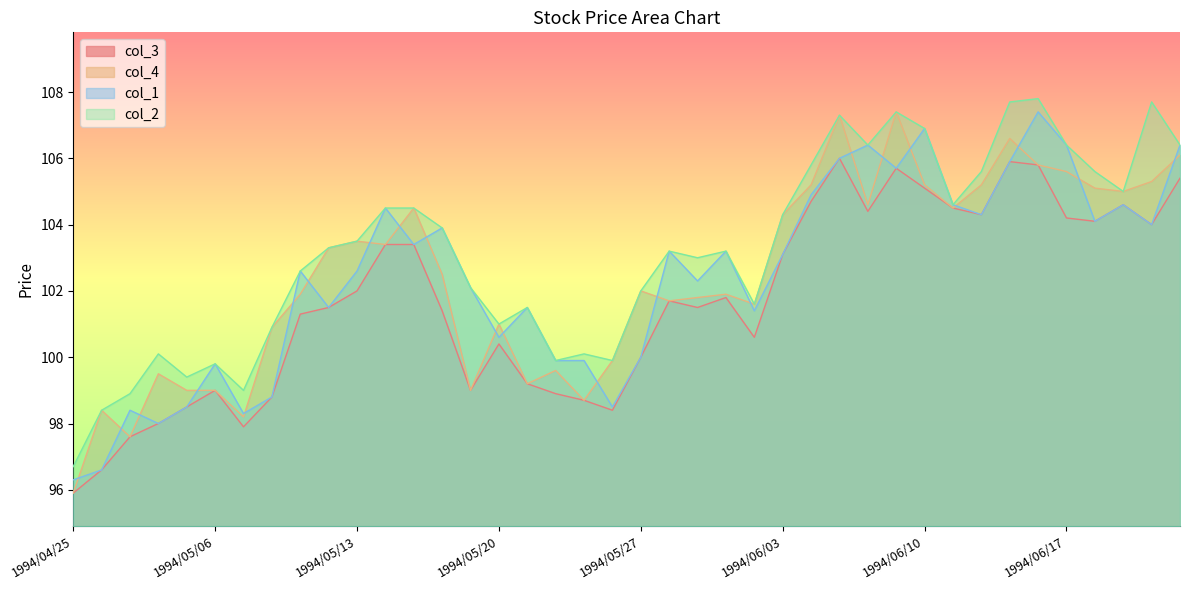

Between which two adjacent categories do col_4 and col_1 first intersect?

1994/04/25 and 1994/04/26